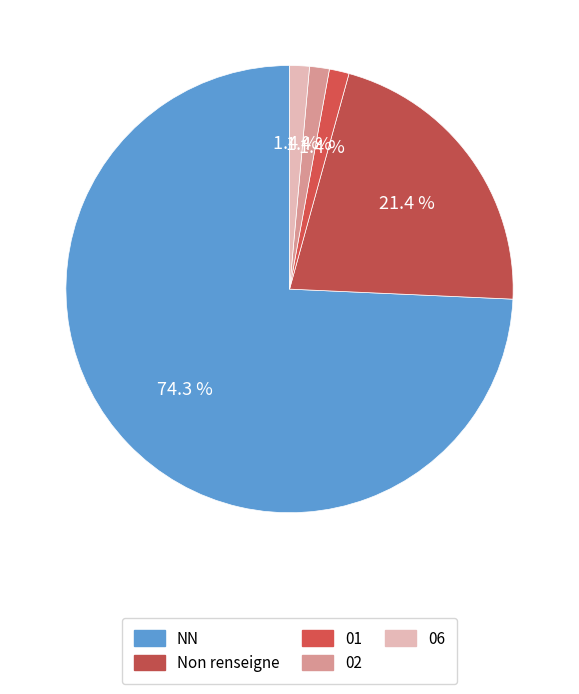

How many slices are in this pie chart?

5